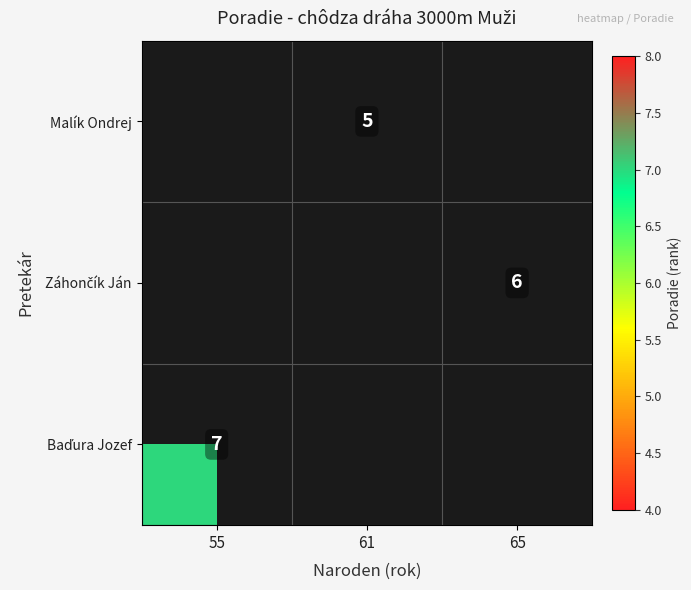

The value of Malík Ondrej at 61 is 3. True or false?

False